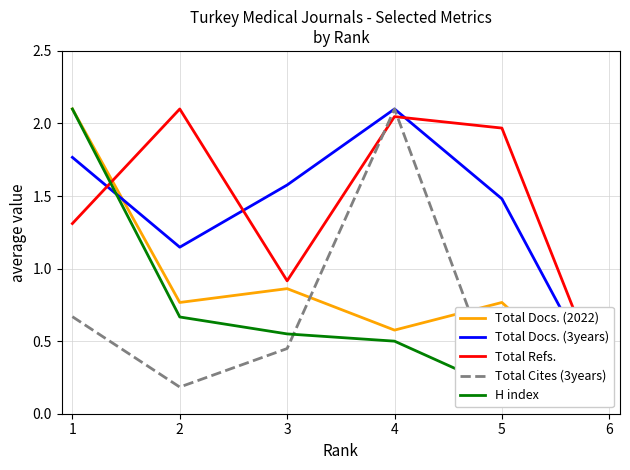

True or false: Total Cites (3years) has a value of 0.6 at 3.

False